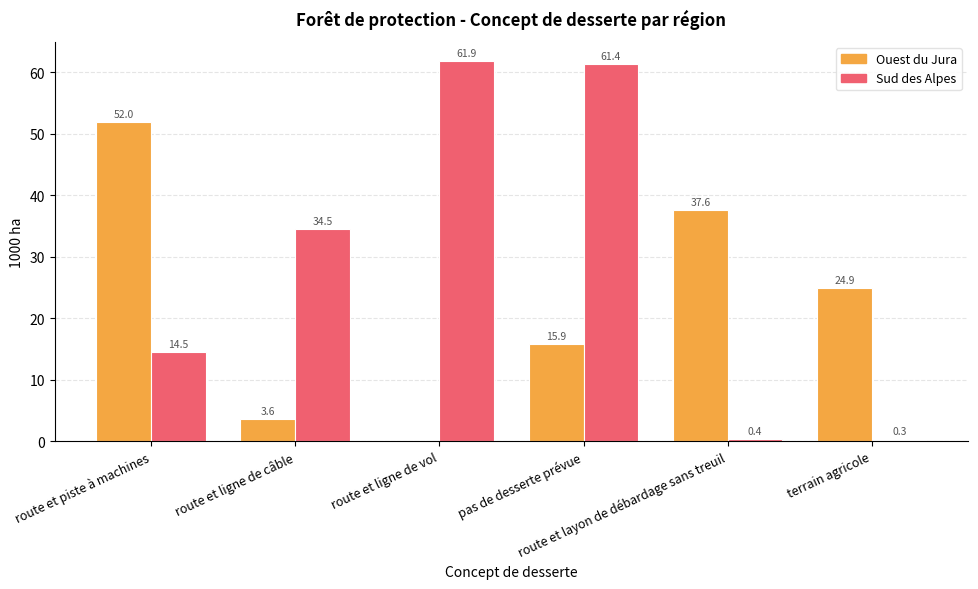

Reading left to right, list all the values displayed in this chart.

Ouest du Jura: 52.0	3.6	0.0	15.9	37.6	24.9
Sud des Alpes: 14.5	34.5	61.9	61.4	0.4	0.3